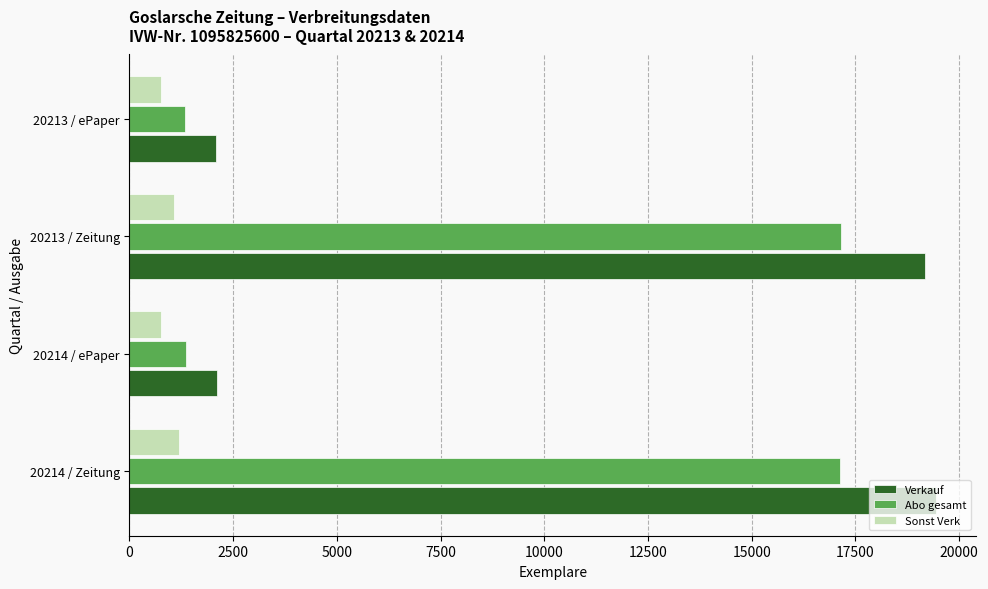

What is the smallest value displayed?

757